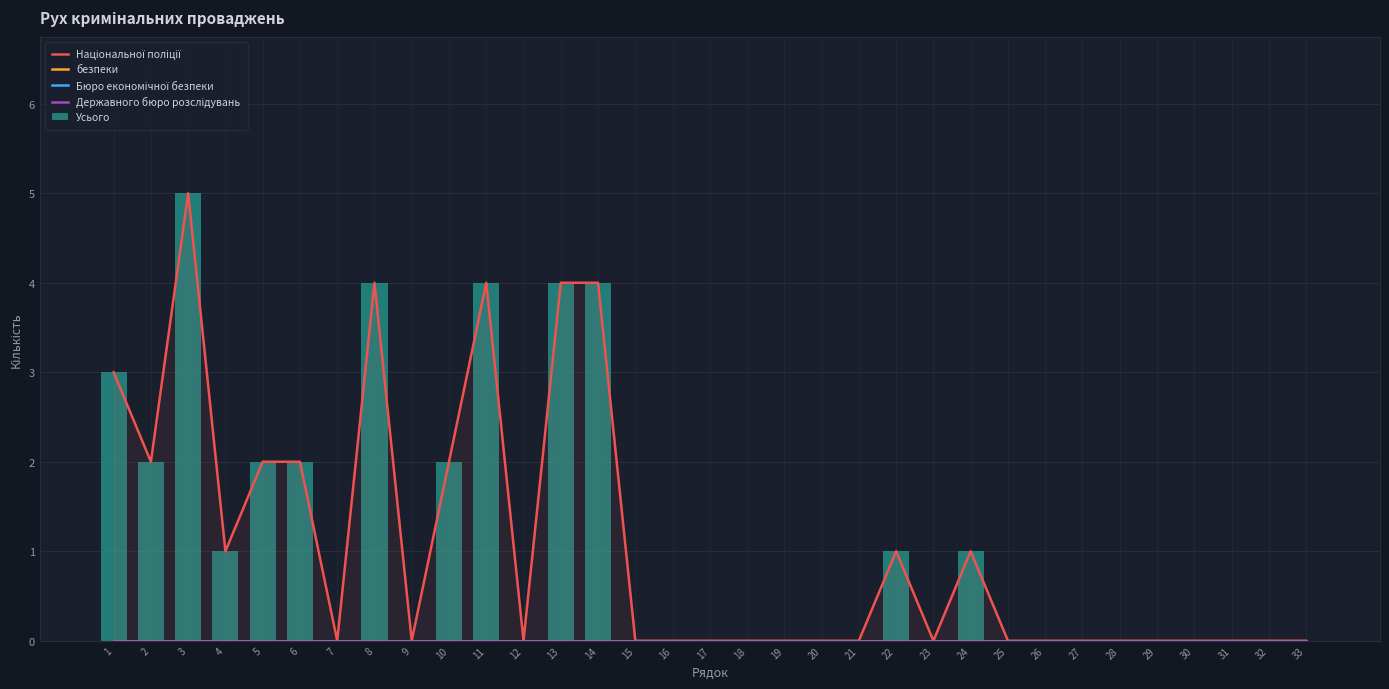

List the series in order of their peak value, highest first.

Національної поліції, Усього, безпеки, Бюро економічної безпеки, Державного бюро розслідувань